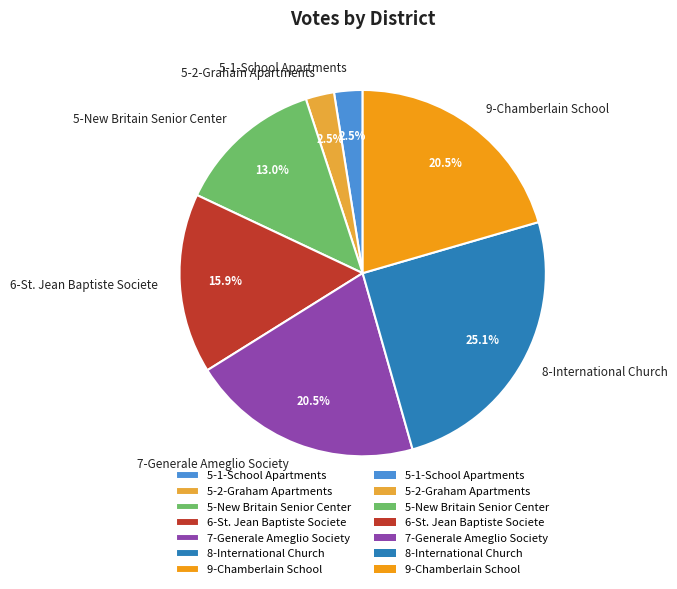

Which category has the biggest portion of the pie?

8-International Church